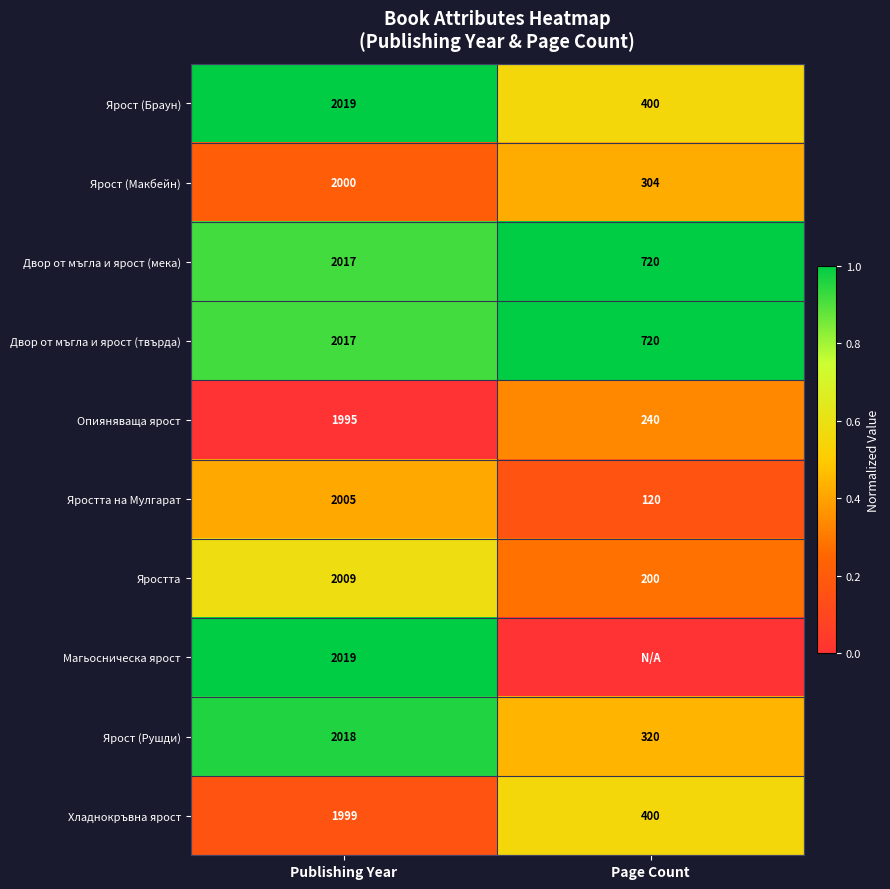

The Яростта на Мулгарат series shows 0.0 at Page Count. True or false?

False